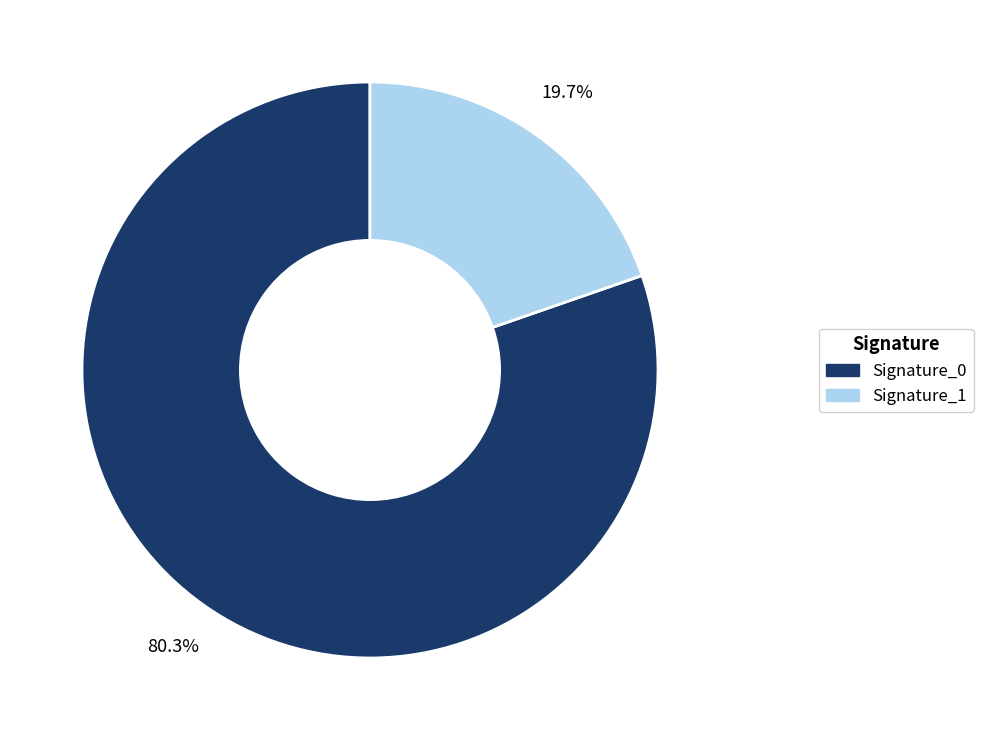

Is there any slice that represents more than half of the pie?

Yes